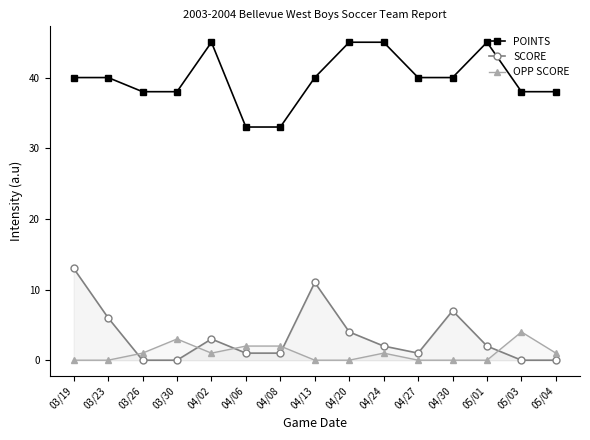

List the series in order of their peak value, highest first.

POINTS, SCORE, OPP SCORE